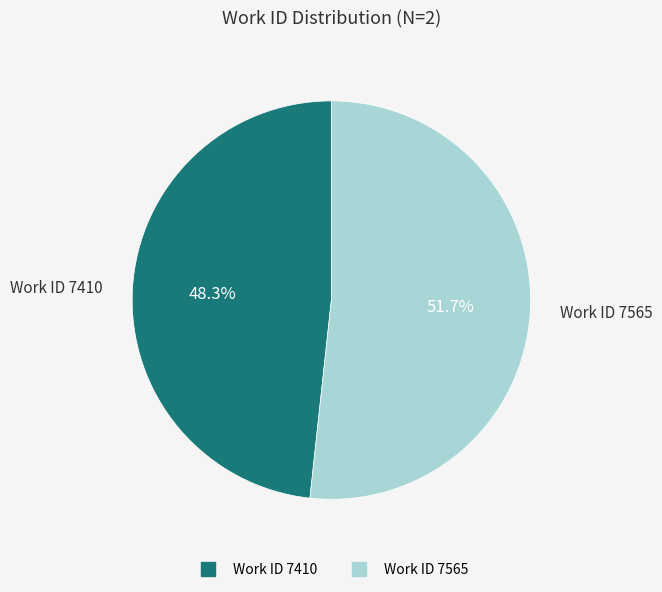

How many slices are in this pie chart?

2